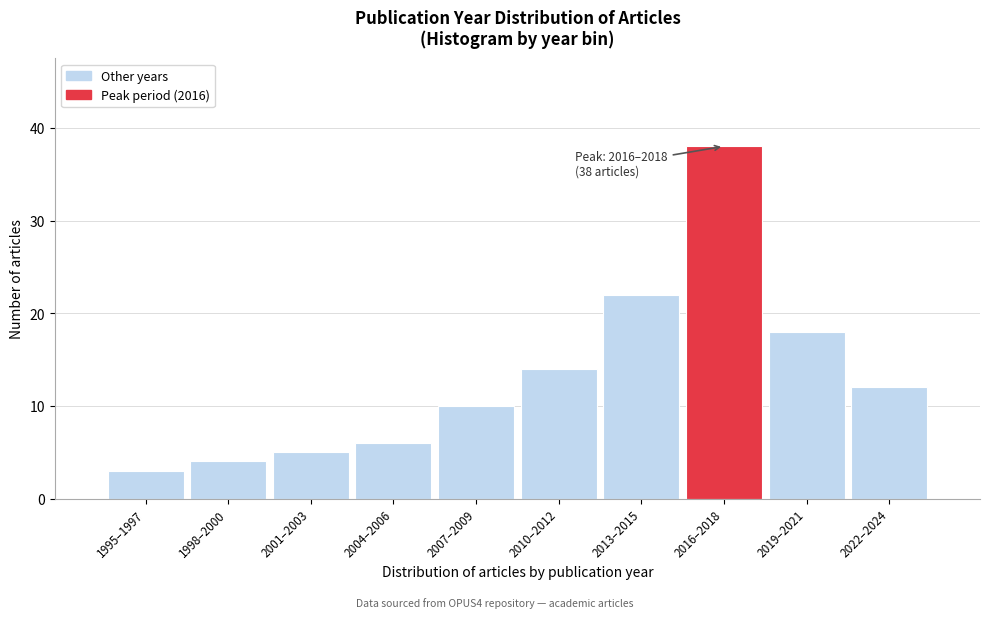

Reading left to right, extract all data points from this chart.

3	4	5	6	10	14	22	38	18	12